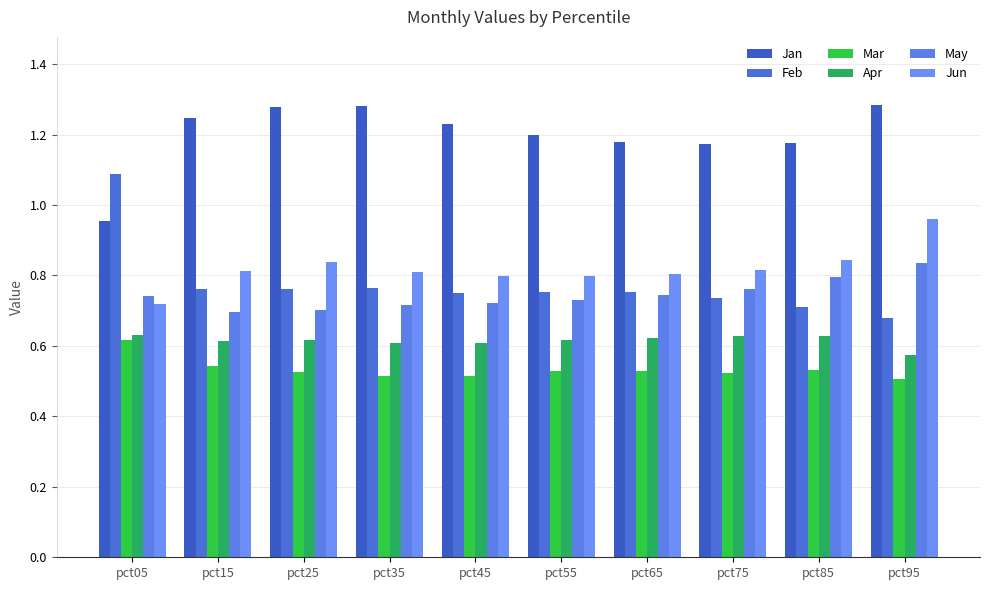

Rank the series at pct75 from highest to lowest value.

Jan, Jun, May, Feb, Apr, Mar